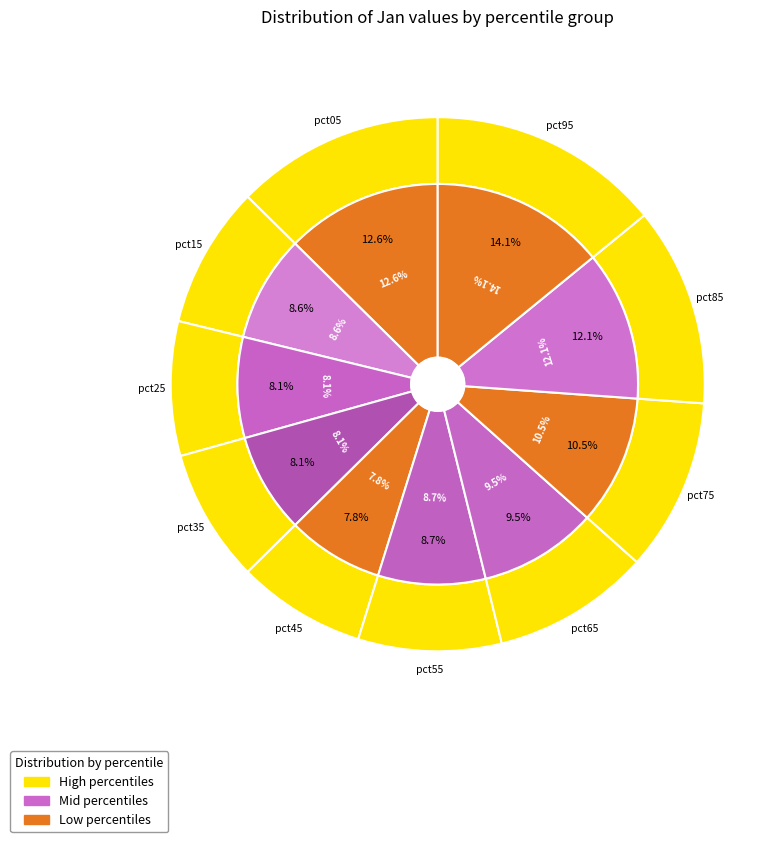

What percentage do pct55 and pct45 together represent?

16.5%